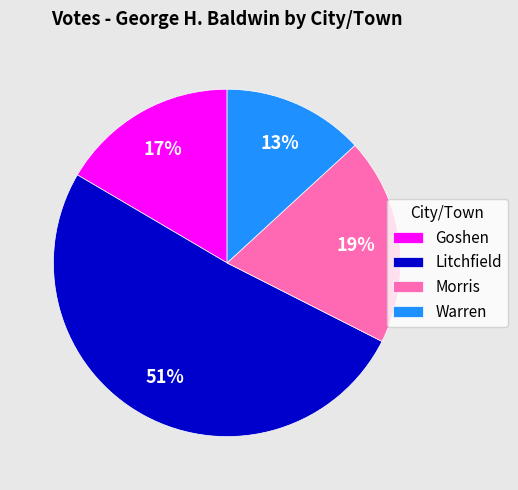

The Warren slice represents 5% of the pie. True or false?

False